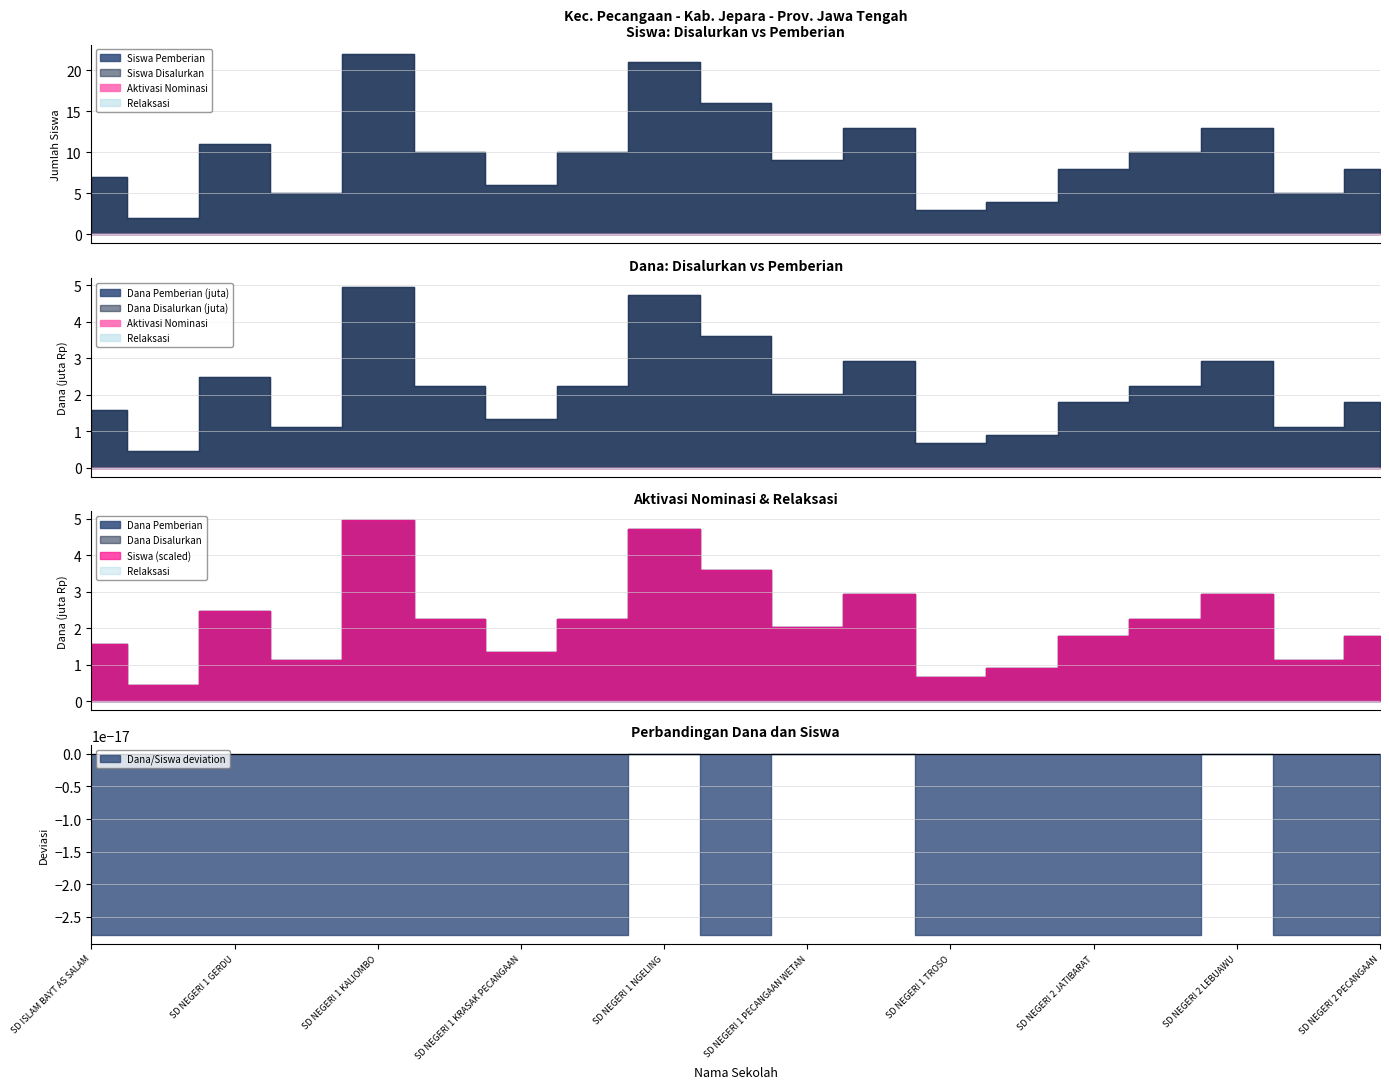

How many data points does each series have?

19